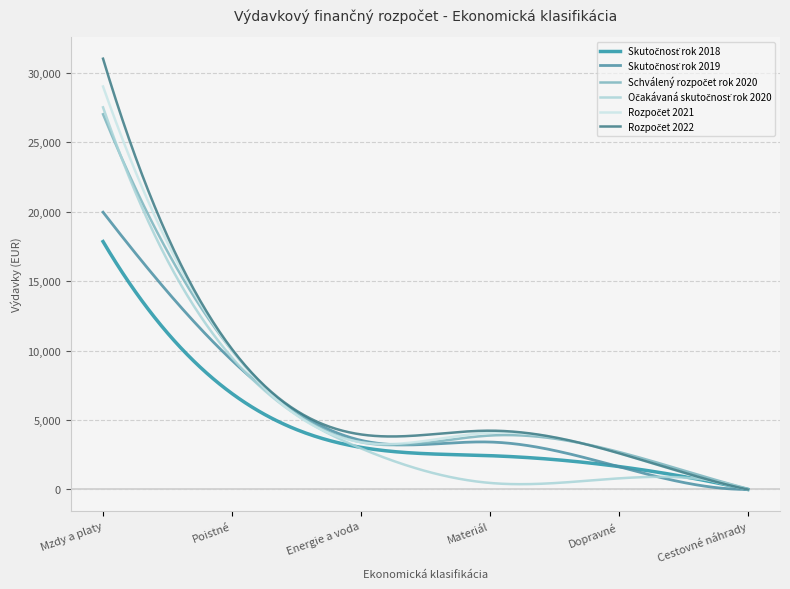

What is the greatest value displayed?

31000.0